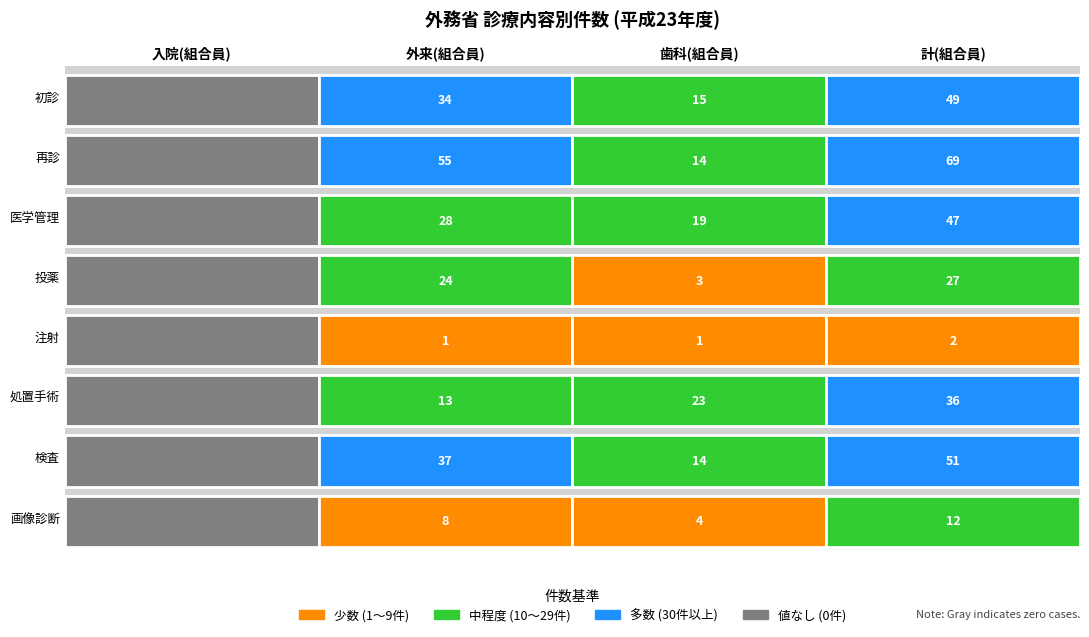

Reading left to right, extract all data points from this chart.

初診: 入院(組合員)=0	外来(組合員)=34	歯科(組合員)=15	計(組合員)=49
再診: 入院(組合員)=0	外来(組合員)=55	歯科(組合員)=14	計(組合員)=69
医学管理: 入院(組合員)=0	外来(組合員)=28	歯科(組合員)=19	計(組合員)=47
投薬: 入院(組合員)=0	外来(組合員)=24	歯科(組合員)=3	計(組合員)=27
注射: 入院(組合員)=0	外来(組合員)=1	歯科(組合員)=1	計(組合員)=2
処置手術: 入院(組合員)=0	外来(組合員)=13	歯科(組合員)=23	計(組合員)=36
検査: 入院(組合員)=0	外来(組合員)=37	歯科(組合員)=14	計(組合員)=51
画像診断: 入院(組合員)=0	外来(組合員)=8	歯科(組合員)=4	計(組合員)=12